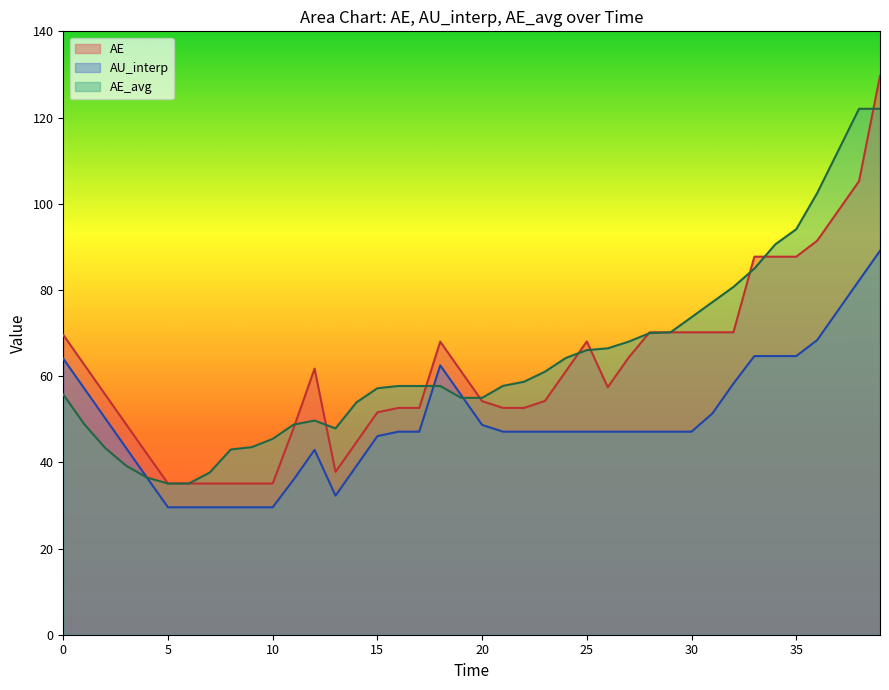

True or false: AE has more than 0 points higher than both neighbors.

True